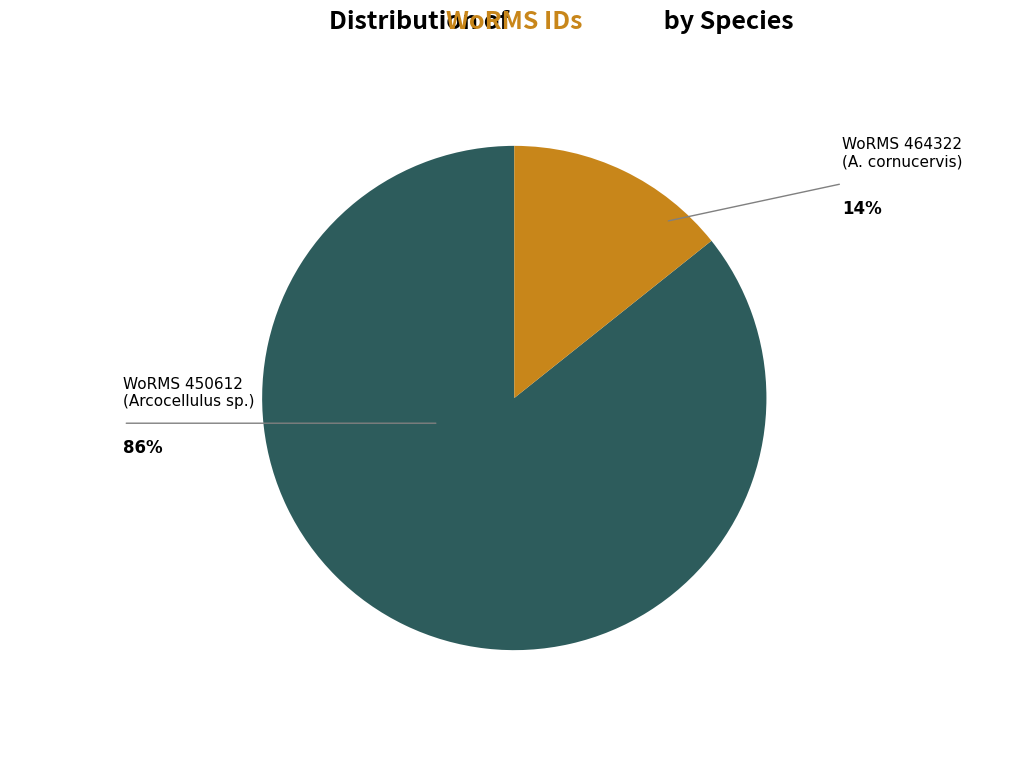

Rank the categories by value from lowest to highest.

WoRMS 464322 (A. cornucervis), WoRMS 450612 (Arcocellulus sp.)